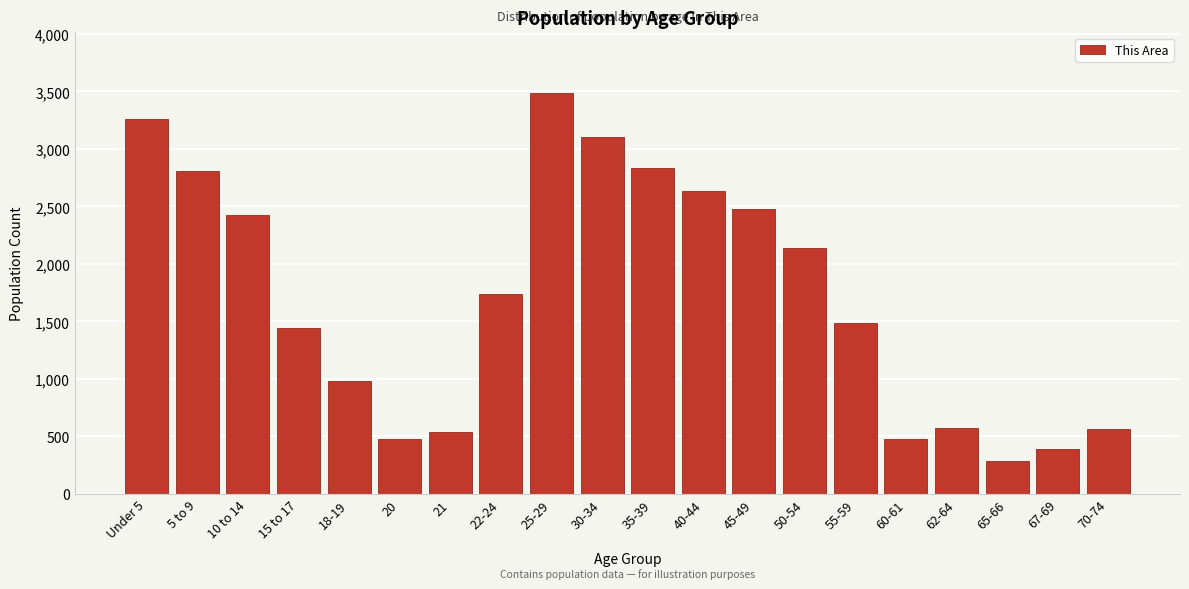

At which label is the value closest to 1887?

22-24